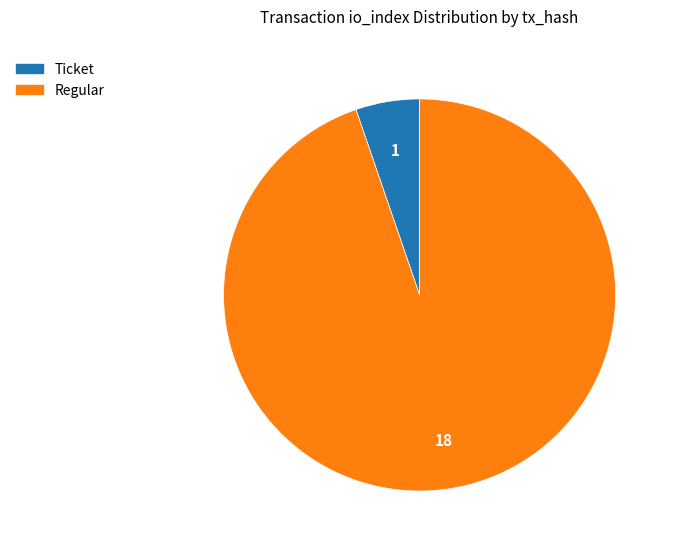

Is there any slice that represents more than half of the pie?

Yes